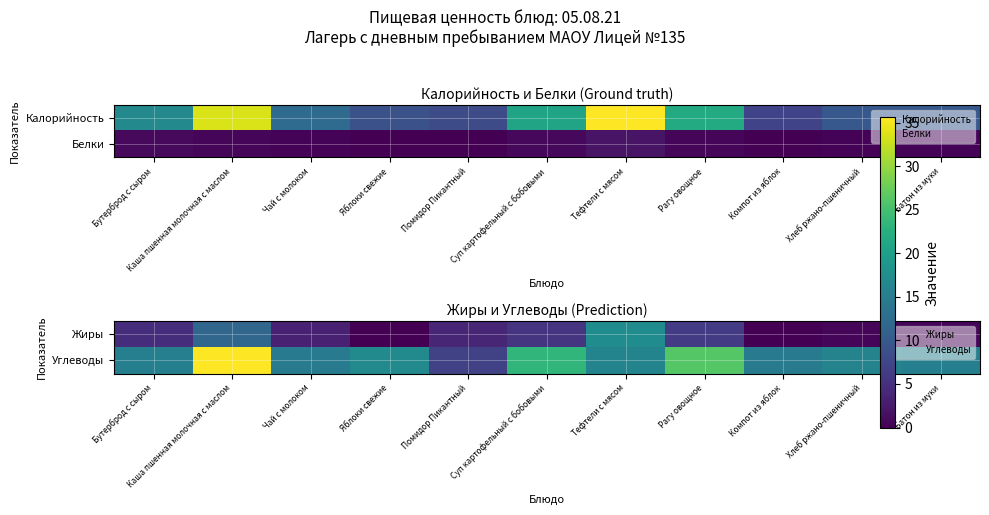

At which category is the sum across all series the highest?

Каша пшенная молочная с маслом